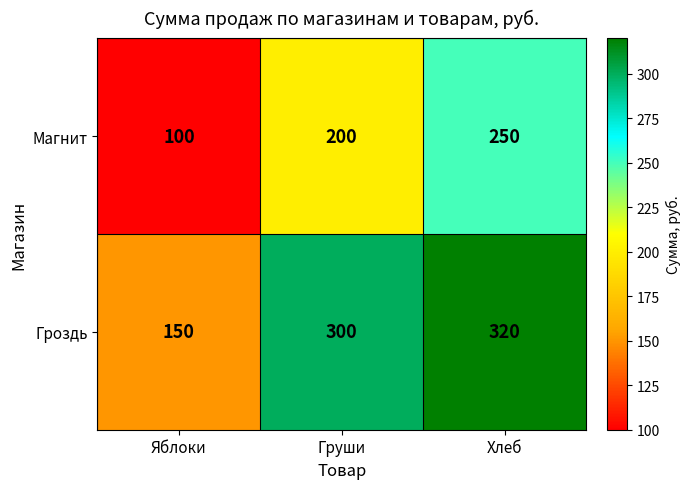

What is the difference between the maximum and minimum values in the Магнит series?

150